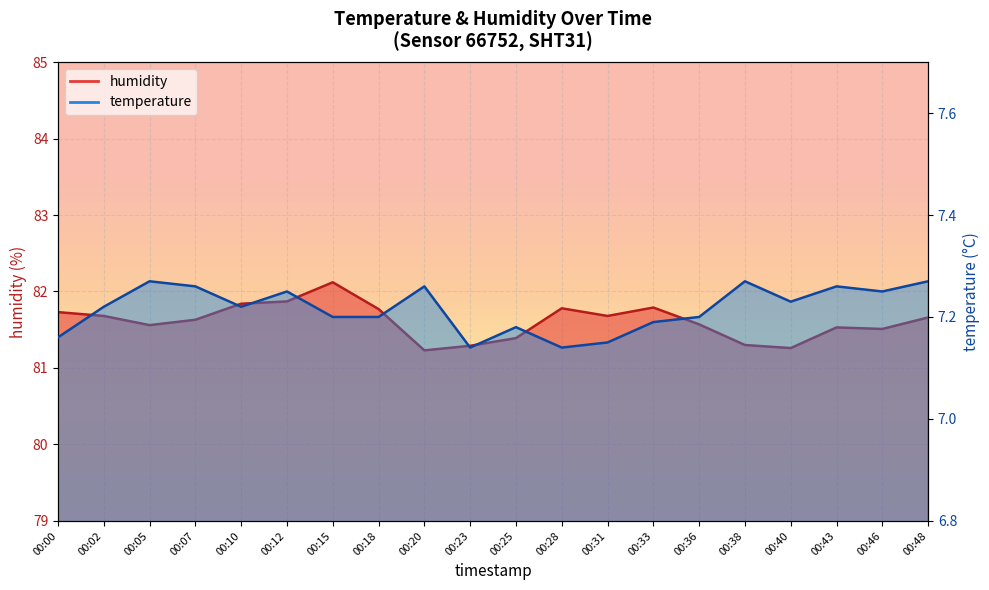

Which series has the largest range (max minus min)?

humidity